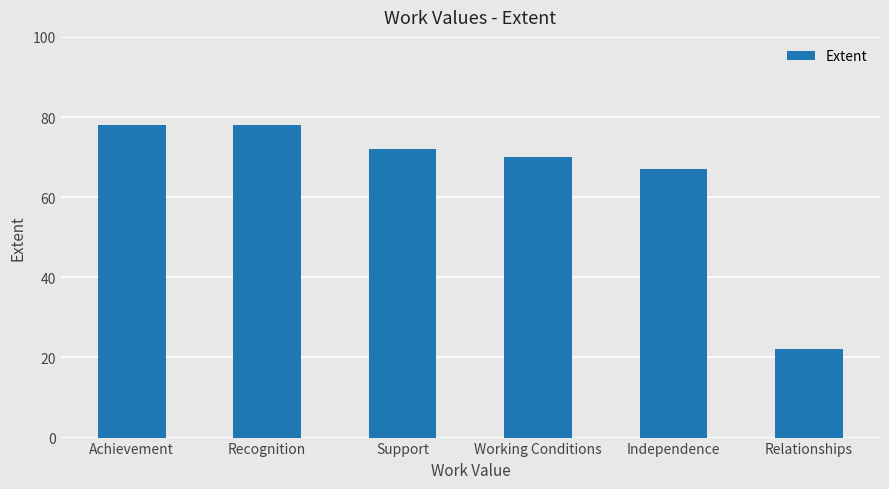

What position from the left is Working Conditions?

4